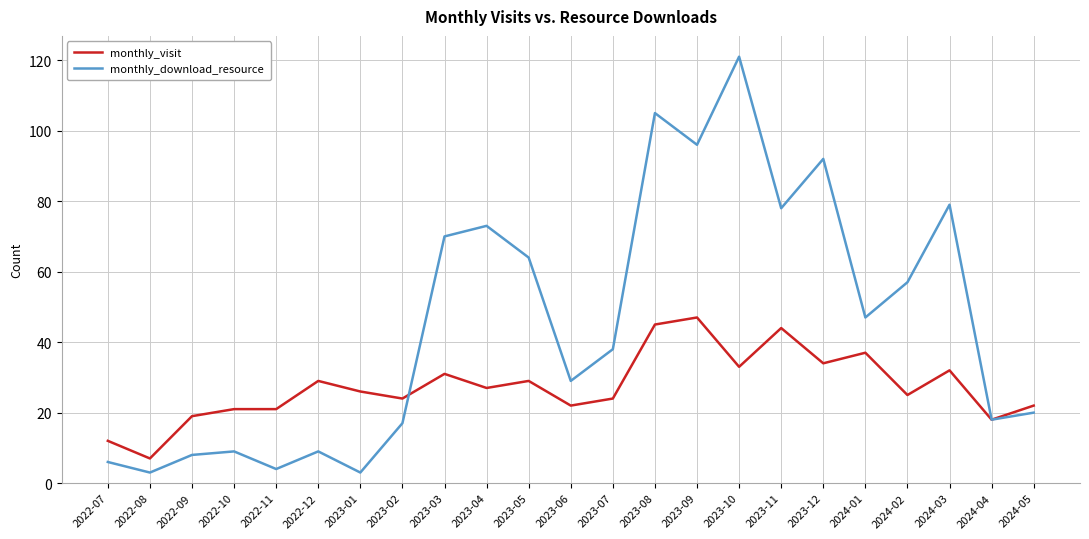

True or false: monthly_visit has more than 2 points higher than both neighbors.

True